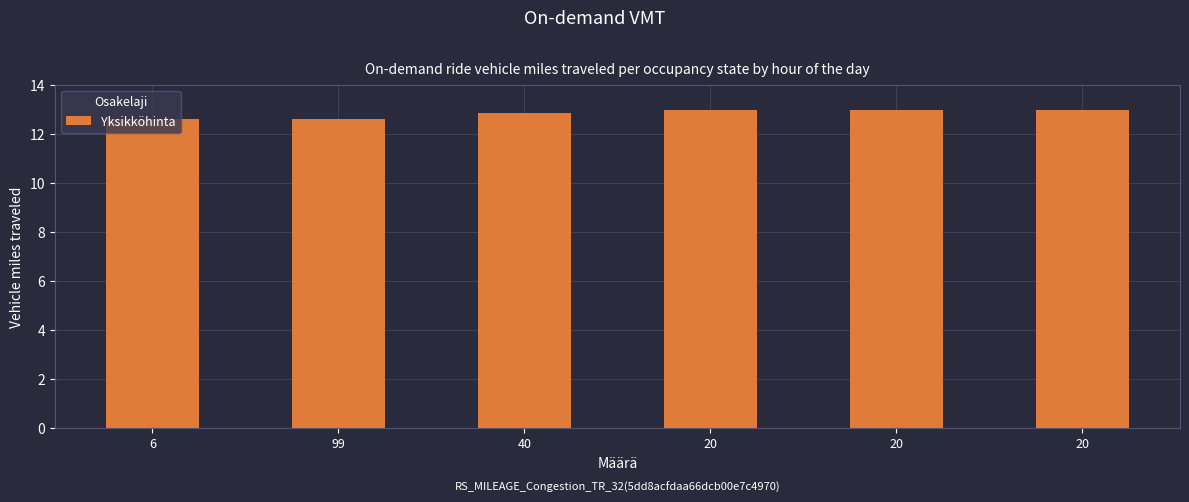

What is the label of the 1st bar from the left?

6